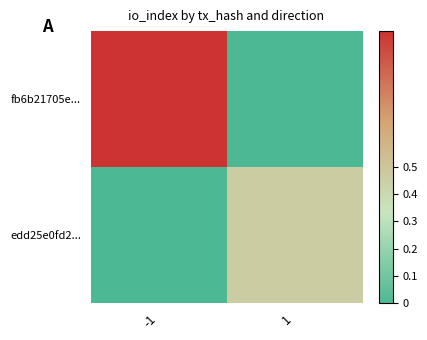

What is the difference between the highest and lowest values at 1?

0.5